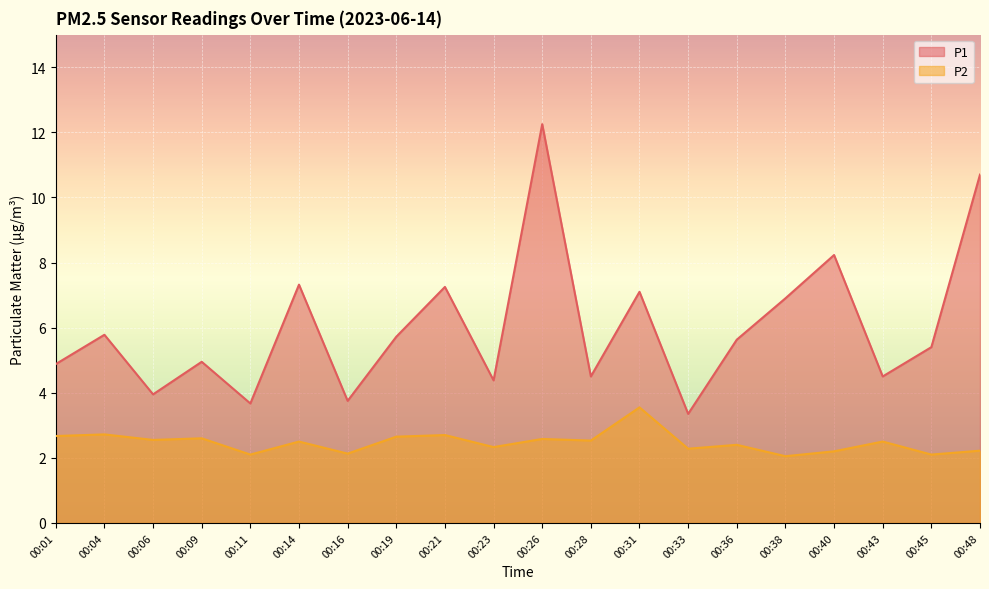

True or false: P2 has a value of 2.1 at 00:45.

True